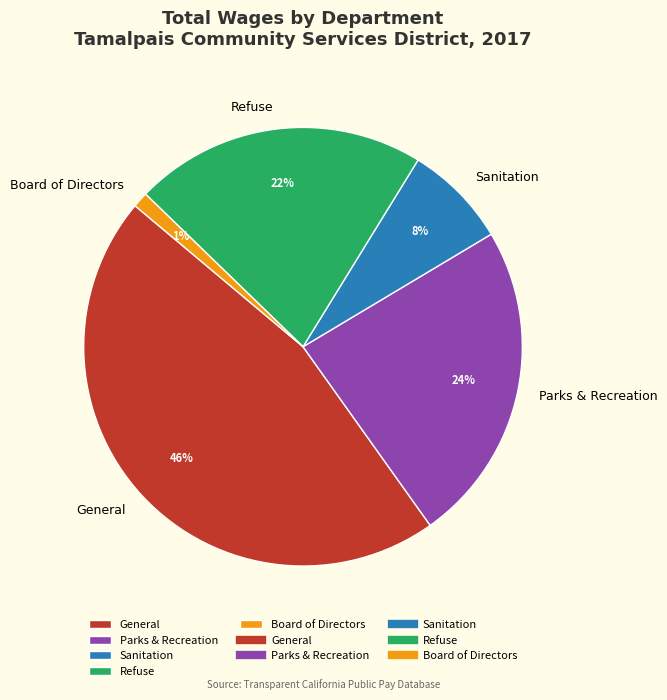

What percentage is the Parks & Recreation slice, to the nearest percent?

24%